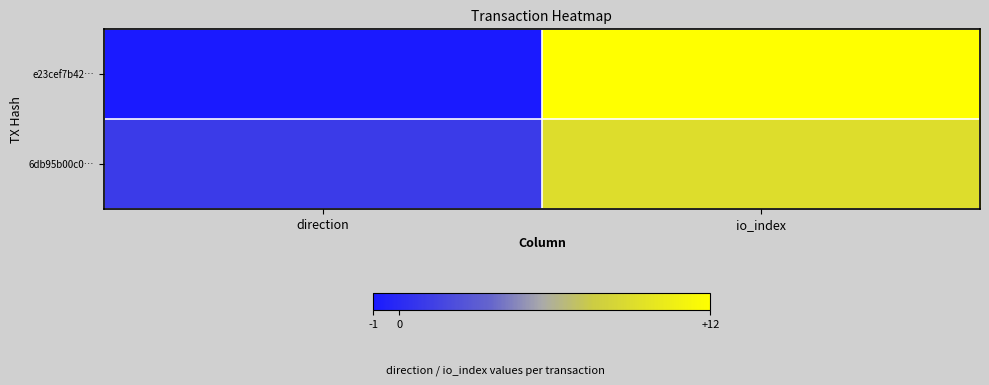

Reading left to right, what are all the values shown in this chart?

e23cef7b42…: direction=-1	io_index=12
6db95b00c0…: direction=1	io_index=9